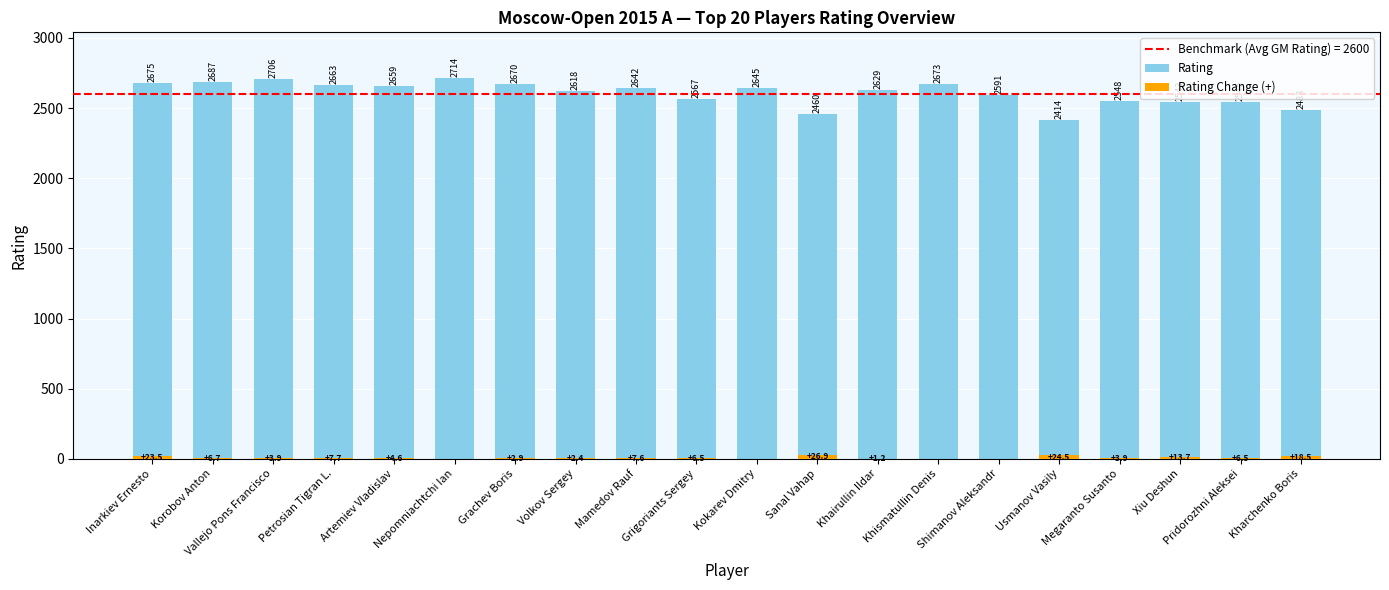

The Rating Change (+) series shows 1.2 at Artemiev Vladislav. True or false?

False